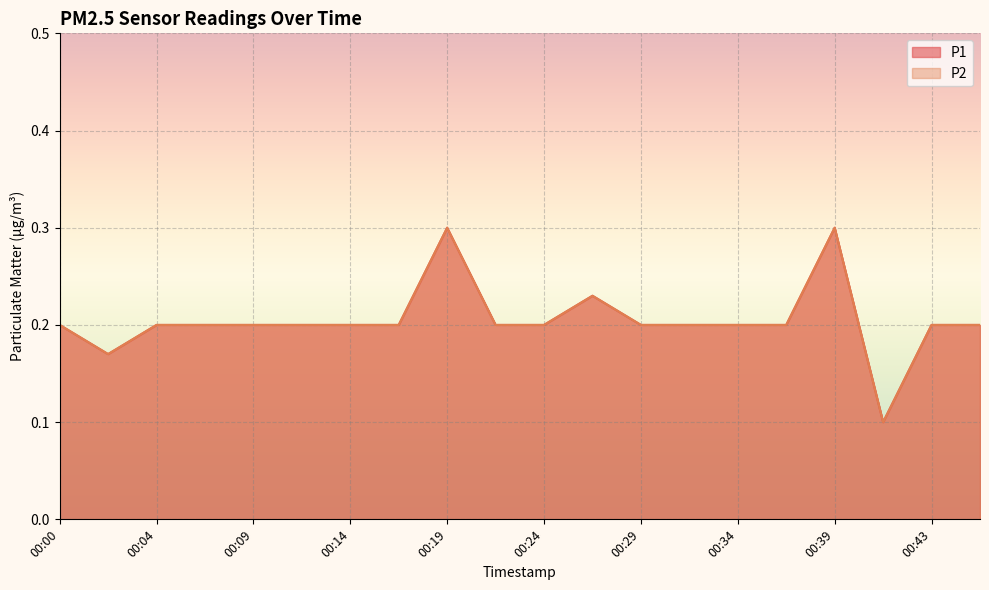

What is the lowest value of the P2 series?

0.1